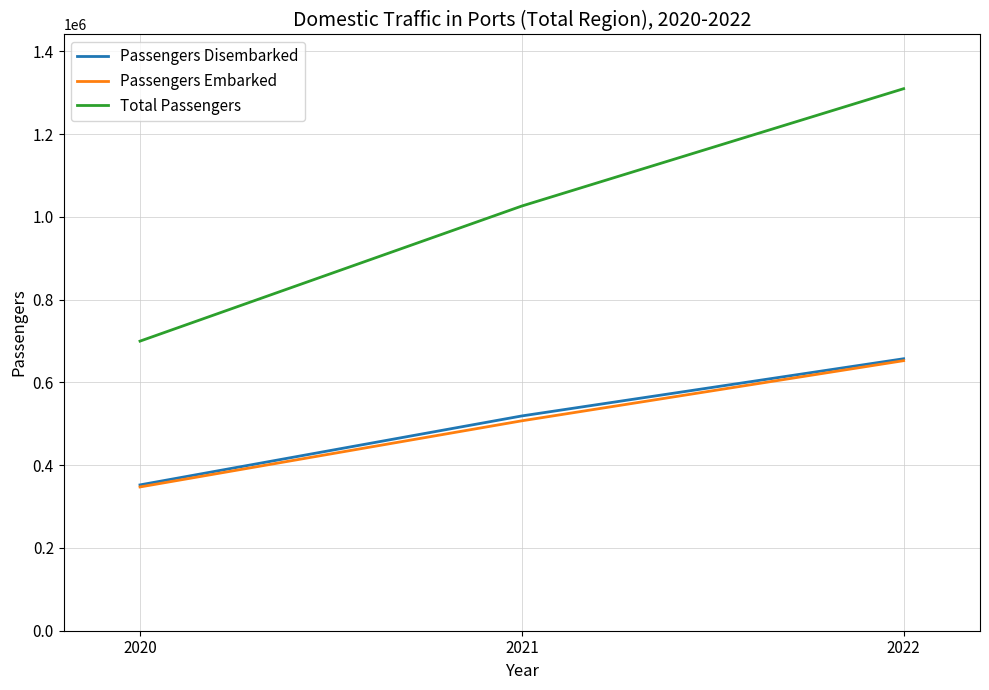

What is the lowest value of the Passengers Disembarked series?

352406